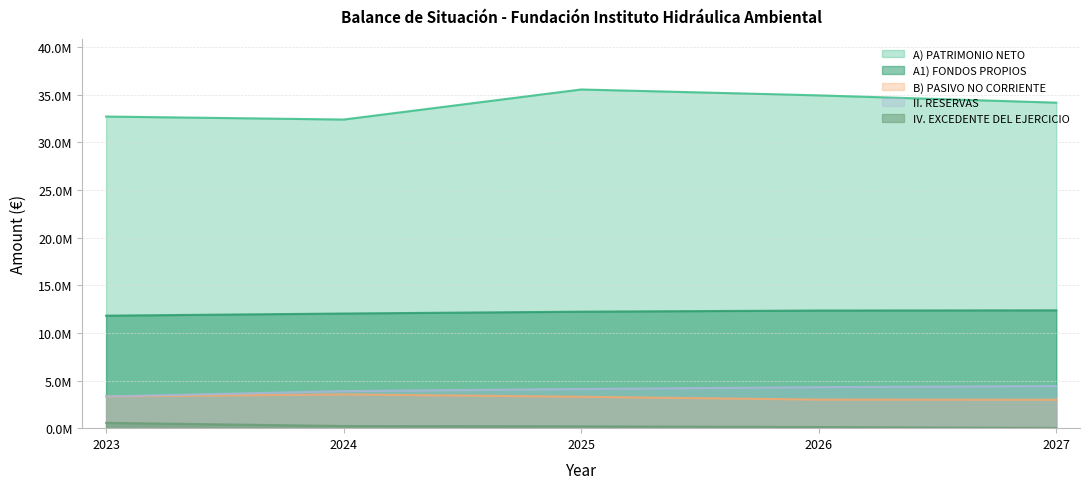

At how many categories does at least one series exceed 8255235?

5